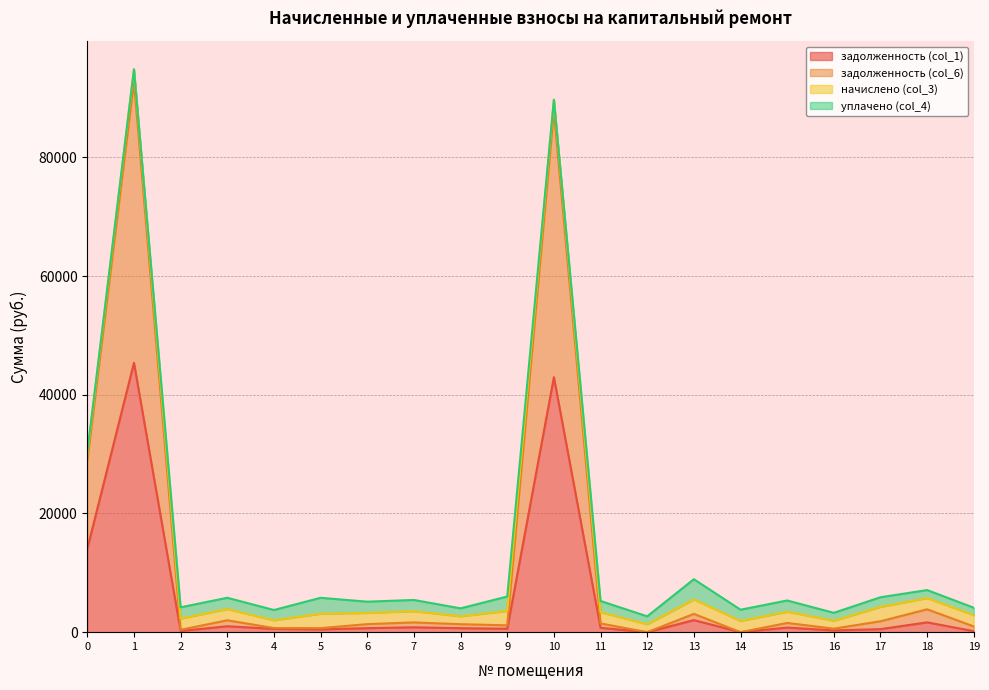

True or false: задолженность (col_1) has a value of 18908.1 at 14.

False